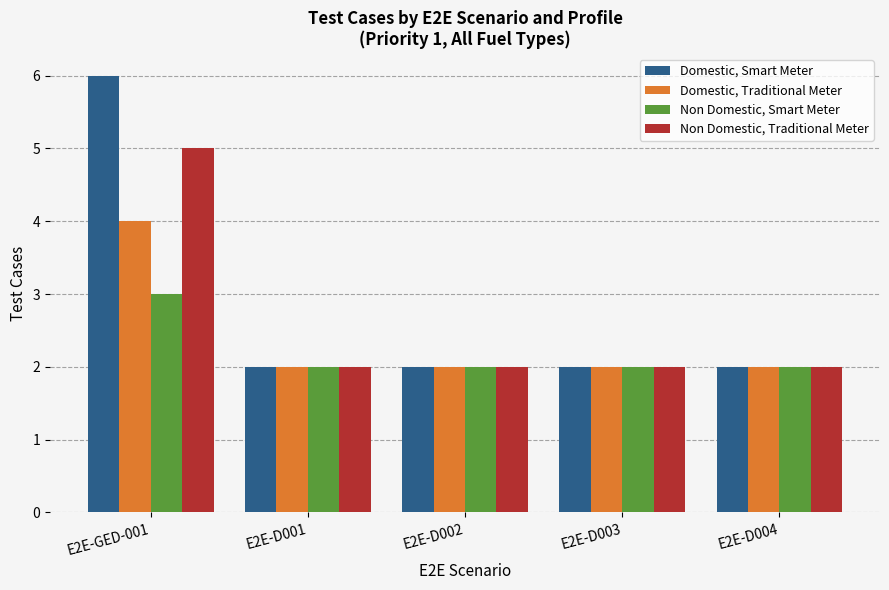

How many bars are there in total?

20